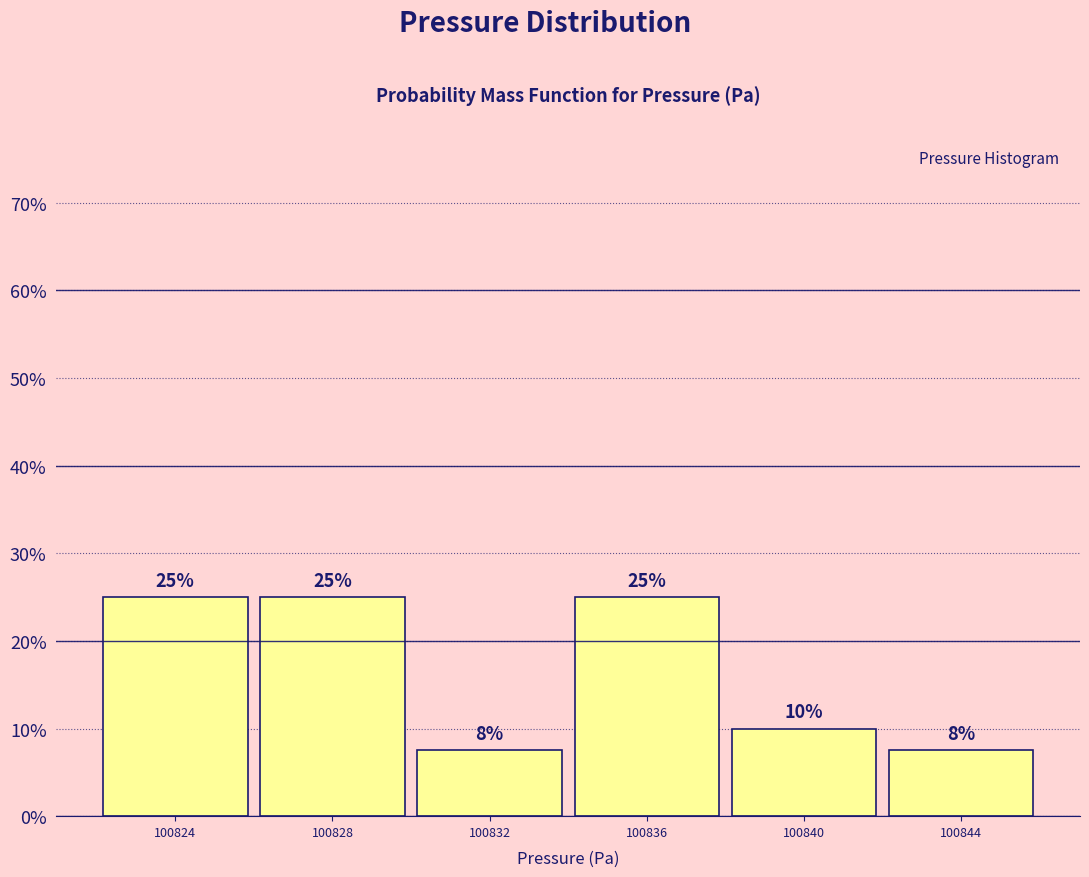

The chart shows a value of 7.5 at 100832. True or false?

True